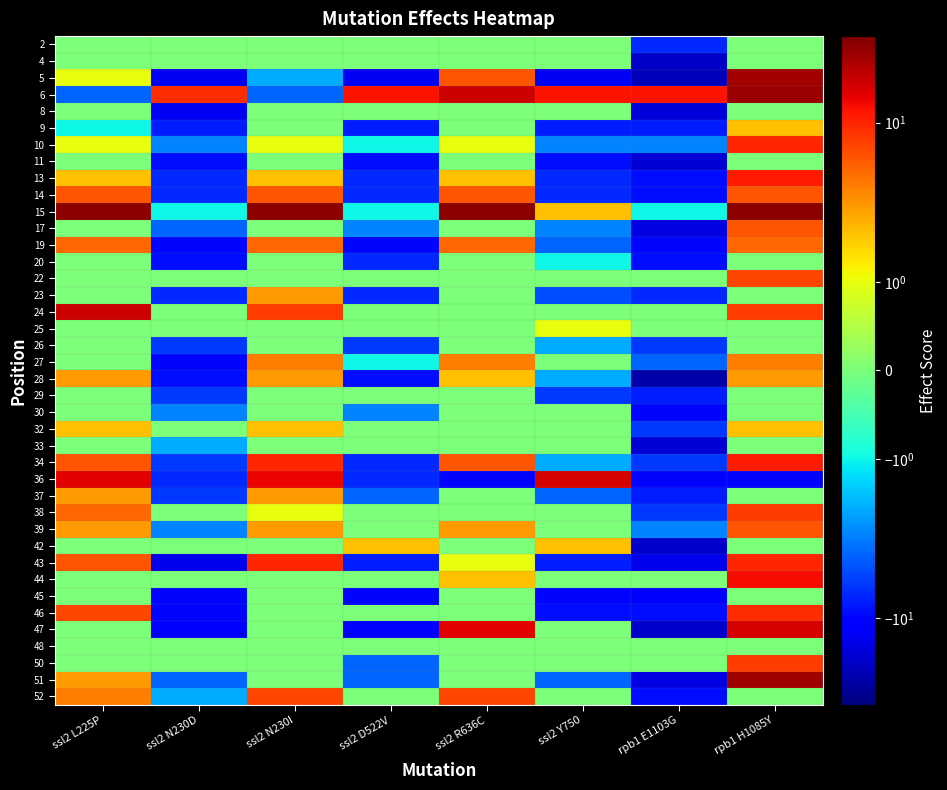

Reading right to left, what are all the values shown in this chart?

2: rpb1 H1085Y=0	rpb1 E1103G=-7	ssl2 Y750=0	ssl2 R636C=0	ssl2 D522V=0	ssl2 N230I=0	ssl2 N230D=0	ssl2 L225P=0
4: rpb1 H1085Y=0	rpb1 E1103G=-19	ssl2 Y750=0	ssl2 R636C=0	ssl2 D522V=0	ssl2 N230I=0	ssl2 N230D=0	ssl2 L225P=0
5: rpb1 H1085Y=25	rpb1 E1103G=-21	ssl2 Y750=-13	ssl2 R636C=6	ssl2 D522V=-13	ssl2 N230I=-2	ssl2 N230D=-13	ssl2 L225P=1
6: rpb1 H1085Y=27	rpb1 E1103G=12	ssl2 Y750=12	ssl2 R636C=18	ssl2 D522V=12	ssl2 N230I=-4	ssl2 N230D=9	ssl2 L225P=-4
8: rpb1 H1085Y=0	rpb1 E1103G=-16	ssl2 Y750=0	ssl2 R636C=0	ssl2 D522V=0	ssl2 N230I=0	ssl2 N230D=-13	ssl2 L225P=0
9: rpb1 H1085Y=2	rpb1 E1103G=-8	ssl2 Y750=-8	ssl2 R636C=0	ssl2 D522V=-8	ssl2 N230I=0	ssl2 N230D=-8	ssl2 L225P=-1
10: rpb1 H1085Y=10	rpb1 E1103G=-3	ssl2 Y750=-3	ssl2 R636C=1	ssl2 D522V=-1	ssl2 N230I=1	ssl2 N230D=-3	ssl2 L225P=1
11: rpb1 H1085Y=0	rpb1 E1103G=-17	ssl2 Y750=-9	ssl2 R636C=0	ssl2 D522V=-9	ssl2 N230I=0	ssl2 N230D=-9	ssl2 L225P=0
13: rpb1 H1085Y=11	rpb1 E1103G=-9	ssl2 Y750=-7	ssl2 R636C=2	ssl2 D522V=-7	ssl2 N230I=2	ssl2 N230D=-7	ssl2 L225P=2
14: rpb1 H1085Y=6	rpb1 E1103G=-9	ssl2 Y750=-7	ssl2 R636C=6	ssl2 D522V=-7	ssl2 N230I=6	ssl2 N230D=-7	ssl2 L225P=6
15: rpb1 H1085Y=31	rpb1 E1103G=-1	ssl2 Y750=2	ssl2 R636C=31	ssl2 D522V=-1	ssl2 N230I=31	ssl2 N230D=-1	ssl2 L225P=31
17: rpb1 H1085Y=6	rpb1 E1103G=-15	ssl2 Y750=-3	ssl2 R636C=0	ssl2 D522V=-3	ssl2 N230I=0	ssl2 N230D=-4	ssl2 L225P=0
19: rpb1 H1085Y=5	rpb1 E1103G=-10	ssl2 Y750=-4	ssl2 R636C=5	ssl2 D522V=-10	ssl2 N230I=5	ssl2 N230D=-10	ssl2 L225P=5
20: rpb1 H1085Y=0	rpb1 E1103G=-9	ssl2 Y750=-1	ssl2 R636C=0	ssl2 D522V=-7	ssl2 N230I=0	ssl2 N230D=-9	ssl2 L225P=0
22: rpb1 H1085Y=7	rpb1 E1103G=0	ssl2 Y750=0	ssl2 R636C=0	ssl2 D522V=0	ssl2 N230I=0	ssl2 N230D=0	ssl2 L225P=0
23: rpb1 H1085Y=0	rpb1 E1103G=-7	ssl2 Y750=-5	ssl2 R636C=0	ssl2 D522V=-7	ssl2 N230I=3	ssl2 N230D=-7	ssl2 L225P=0
24: rpb1 H1085Y=8	rpb1 E1103G=0	ssl2 Y750=0	ssl2 R636C=0	ssl2 D522V=0	ssl2 N230I=8	ssl2 N230D=0	ssl2 L225P=18
25: rpb1 H1085Y=0	rpb1 E1103G=0	ssl2 Y750=1	ssl2 R636C=0	ssl2 D522V=0	ssl2 N230I=0	ssl2 N230D=0	ssl2 L225P=0
26: rpb1 H1085Y=0	rpb1 E1103G=-6	ssl2 Y750=-2	ssl2 R636C=0	ssl2 D522V=-6	ssl2 N230I=0	ssl2 N230D=-6	ssl2 L225P=0
27: rpb1 H1085Y=4	rpb1 E1103G=-4	ssl2 Y750=0	ssl2 R636C=4	ssl2 D522V=-1	ssl2 N230I=4	ssl2 N230D=-10	ssl2 L225P=0
28: rpb1 H1085Y=3	rpb1 E1103G=-24	ssl2 Y750=-2	ssl2 R636C=2	ssl2 D522V=-9	ssl2 N230I=3	ssl2 N230D=-9	ssl2 L225P=3
29: rpb1 H1085Y=0	rpb1 E1103G=-8	ssl2 Y750=-6	ssl2 R636C=0	ssl2 D522V=0	ssl2 N230I=0	ssl2 N230D=-6	ssl2 L225P=0
30: rpb1 H1085Y=0	rpb1 E1103G=-10	ssl2 Y750=0	ssl2 R636C=0	ssl2 D522V=-3	ssl2 N230I=0	ssl2 N230D=-3	ssl2 L225P=0
32: rpb1 H1085Y=2	rpb1 E1103G=-6	ssl2 Y750=0	ssl2 R636C=0	ssl2 D522V=0	ssl2 N230I=2	ssl2 N230D=0	ssl2 L225P=2
33: rpb1 H1085Y=0	rpb1 E1103G=-17	ssl2 Y750=0	ssl2 R636C=0	ssl2 D522V=0	ssl2 N230I=0	ssl2 N230D=-2	ssl2 L225P=0
34: rpb1 H1085Y=11	rpb1 E1103G=-6	ssl2 Y750=-2	ssl2 R636C=6	ssl2 D522V=-7	ssl2 N230I=10	ssl2 N230D=-6	ssl2 L225P=6
36: rpb1 H1085Y=-10	rpb1 E1103G=-10	ssl2 Y750=17	ssl2 R636C=-10	ssl2 D522V=-7	ssl2 N230I=14	ssl2 N230D=-7	ssl2 L225P=15
37: rpb1 H1085Y=0	rpb1 E1103G=-8	ssl2 Y750=-4	ssl2 R636C=0	ssl2 D522V=-4	ssl2 N230I=3	ssl2 N230D=-6	ssl2 L225P=3
38: rpb1 H1085Y=8	rpb1 E1103G=-6	ssl2 Y750=0	ssl2 R636C=0	ssl2 D522V=0	ssl2 N230I=1	ssl2 N230D=0	ssl2 L225P=5
39: rpb1 H1085Y=6	rpb1 E1103G=-3	ssl2 Y750=0	ssl2 R636C=3	ssl2 D522V=0	ssl2 N230I=3	ssl2 N230D=-3	ssl2 L225P=3
42: rpb1 H1085Y=0	rpb1 E1103G=-18	ssl2 Y750=2	ssl2 R636C=0	ssl2 D522V=2	ssl2 N230I=0	ssl2 N230D=0	ssl2 L225P=0
43: rpb1 H1085Y=10	rpb1 E1103G=-14	ssl2 Y750=-8	ssl2 R636C=1	ssl2 D522V=-8	ssl2 N230I=10	ssl2 N230D=-14	ssl2 L225P=6
44: rpb1 H1085Y=13	rpb1 E1103G=0	ssl2 Y750=0	ssl2 R636C=2	ssl2 D522V=0	ssl2 N230I=0	ssl2 N230D=0	ssl2 L225P=0
45: rpb1 H1085Y=0	rpb1 E1103G=-11	ssl2 Y750=-10	ssl2 R636C=0	ssl2 D522V=-10	ssl2 N230I=0	ssl2 N230D=-10	ssl2 L225P=0
46: rpb1 H1085Y=9	rpb1 E1103G=-9	ssl2 Y750=-9	ssl2 R636C=0	ssl2 D522V=0	ssl2 N230I=0	ssl2 N230D=-10	ssl2 L225P=7
47: rpb1 H1085Y=17	rpb1 E1103G=-18	ssl2 Y750=0	ssl2 R636C=15	ssl2 D522V=-11	ssl2 N230I=0	ssl2 N230D=-12	ssl2 L225P=0
48: rpb1 H1085Y=0	rpb1 E1103G=0	ssl2 Y750=0	ssl2 R636C=0	ssl2 D522V=0	ssl2 N230I=0	ssl2 N230D=0	ssl2 L225P=0
50: rpb1 H1085Y=8	rpb1 E1103G=0	ssl2 Y750=0	ssl2 R636C=0	ssl2 D522V=-4	ssl2 N230I=0	ssl2 N230D=0	ssl2 L225P=0
51: rpb1 H1085Y=26	rpb1 E1103G=-15	ssl2 Y750=-4	ssl2 R636C=0	ssl2 D522V=-4	ssl2 N230I=0	ssl2 N230D=-4	ssl2 L225P=3
52: rpb1 H1085Y=0	rpb1 E1103G=-9	ssl2 Y750=0	ssl2 R636C=7	ssl2 D522V=0	ssl2 N230I=7	ssl2 N230D=-2	ssl2 L225P=4